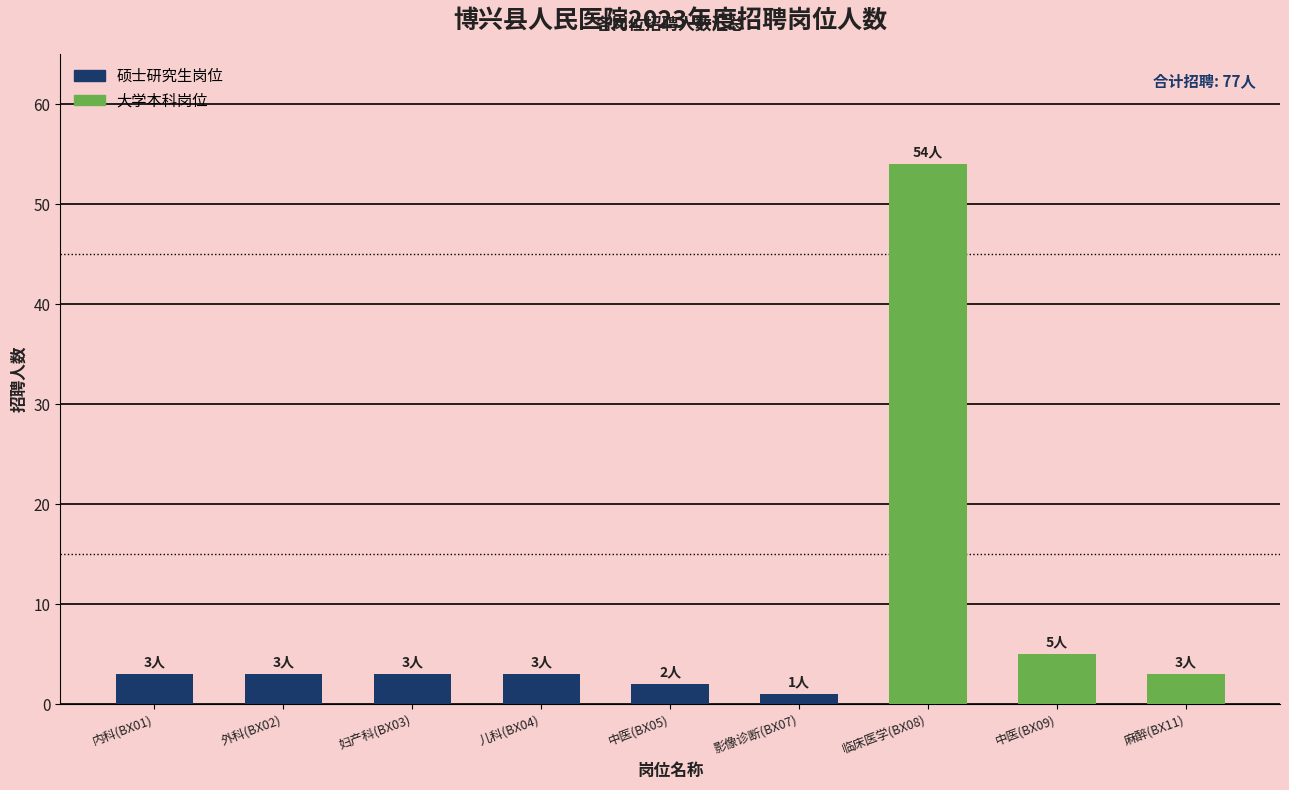

What is the change in value from 中医(BX09) to 麻醉(BX11)?

-2